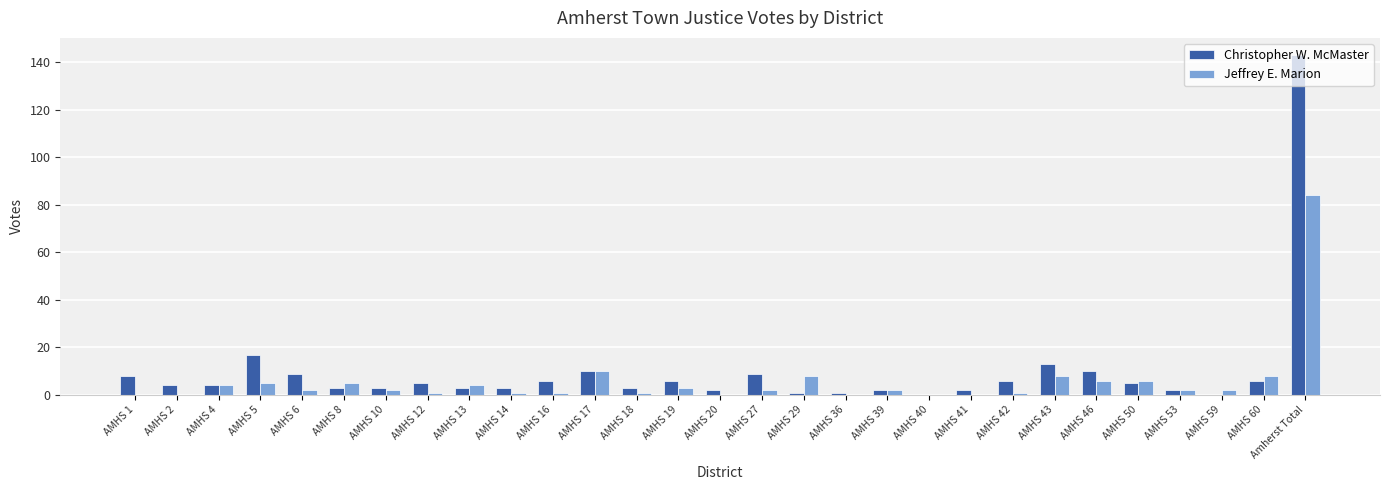

What is the maximum value shown in the chart?

143